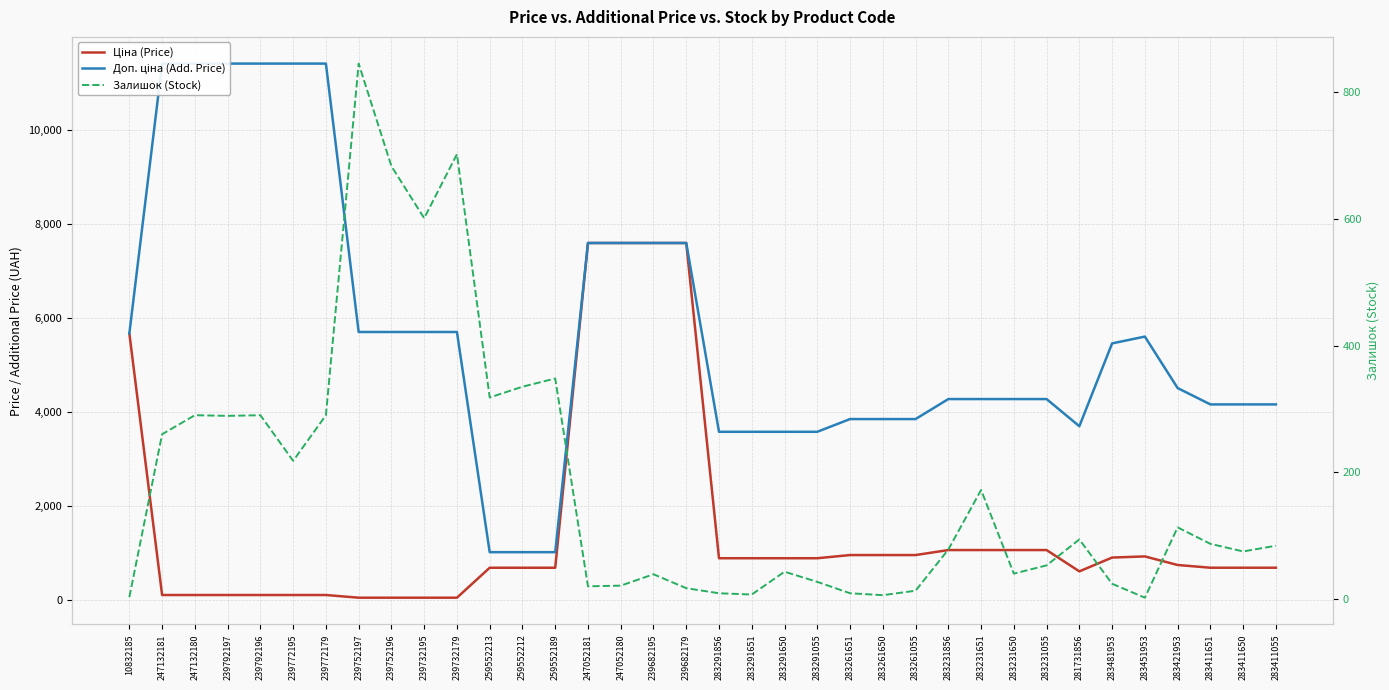

What is the lowest value of the Ціна (Price) series?

57.0